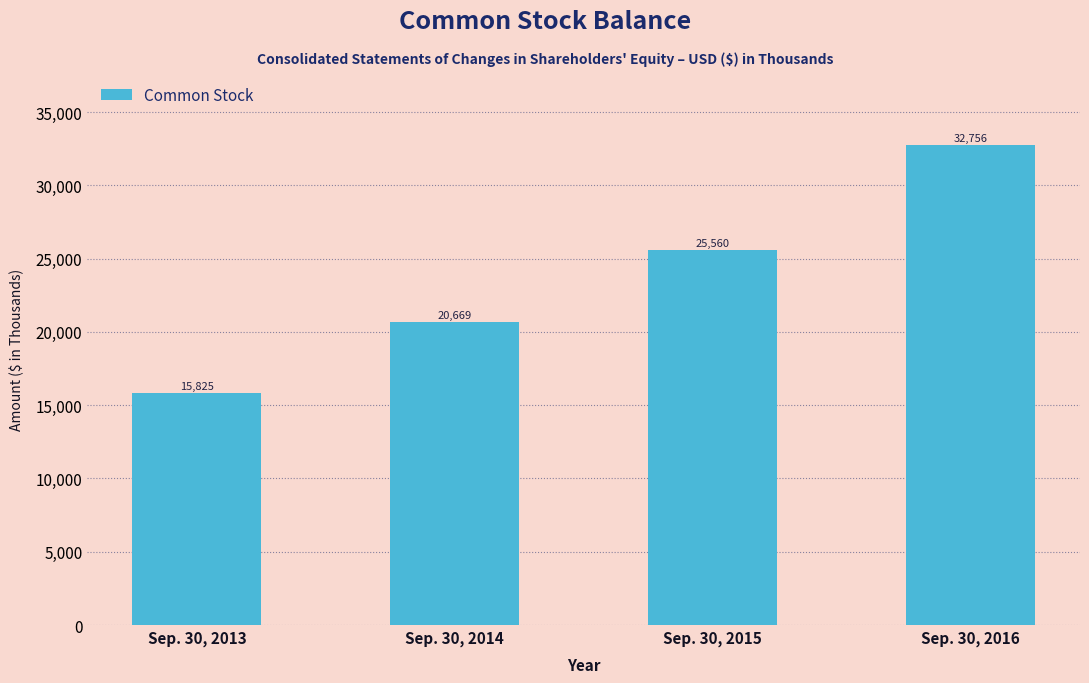

True or false: the data shows 32756 at Sep. 30, 2016.

True